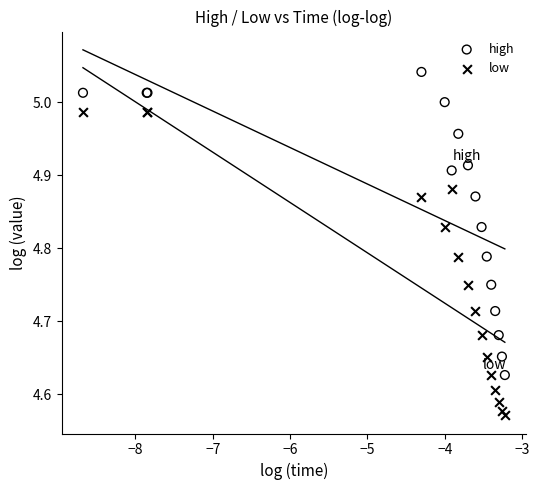

Which series contains the lowest Y value?

low